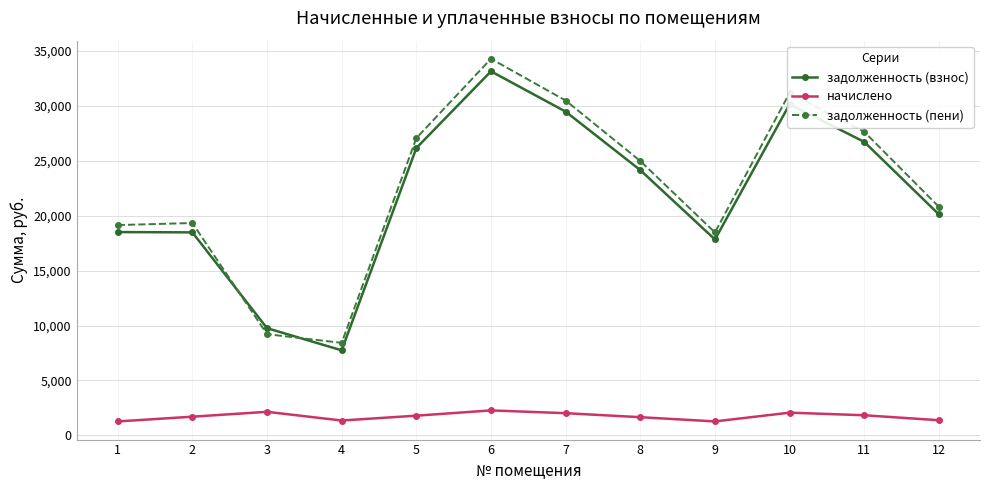

True or false: задолженность (пени) and начислено intersect in this chart.

False